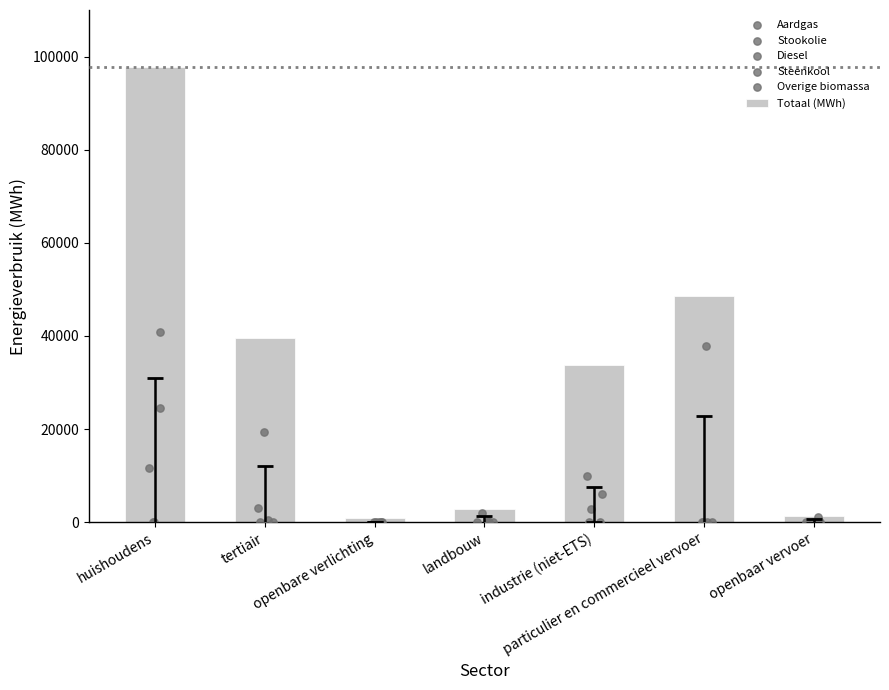

At how many categories does at least one series exceed 41736?

2